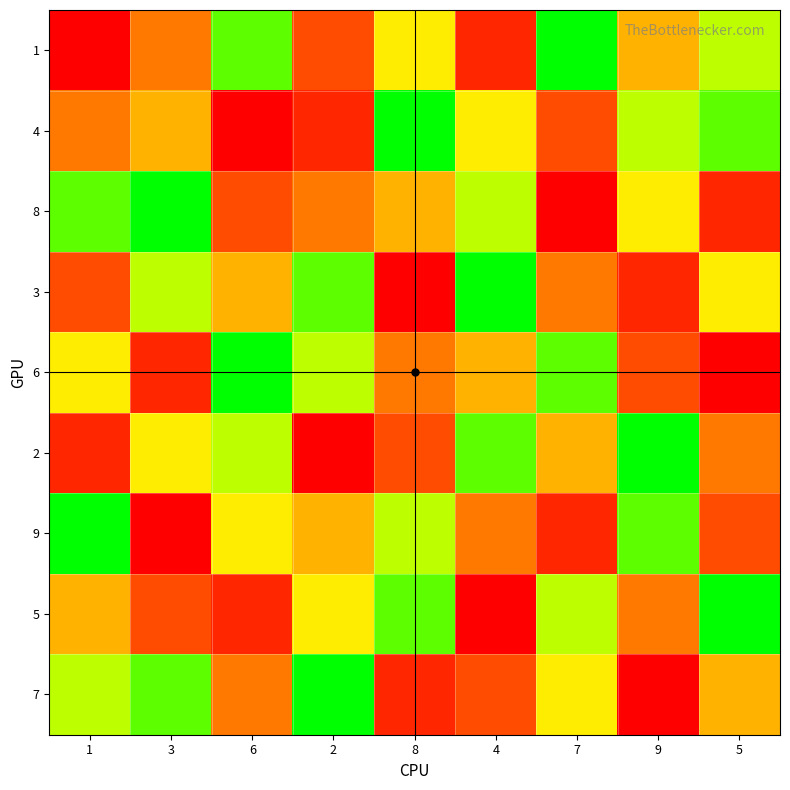

Rank the series by their maximum value, from highest to lowest.

1, 4, 8, 3, 6, 2, 9, 5, 7